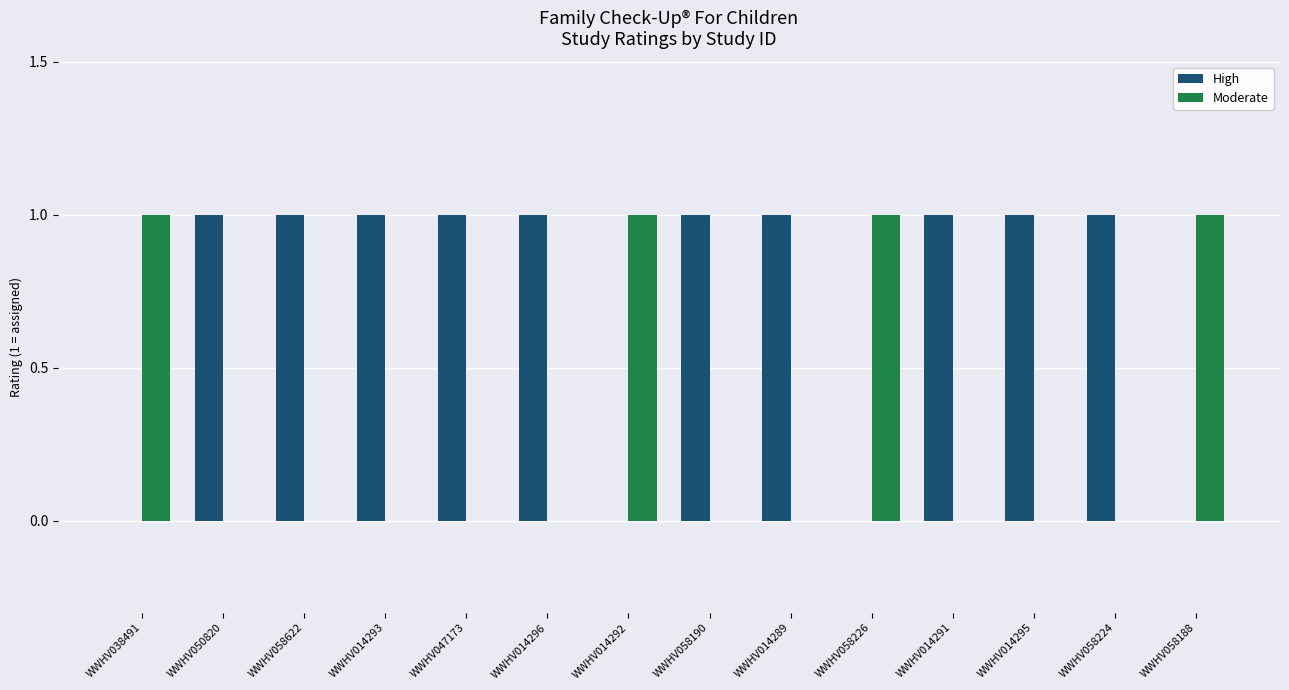

Which series has the largest total across all categories?

High